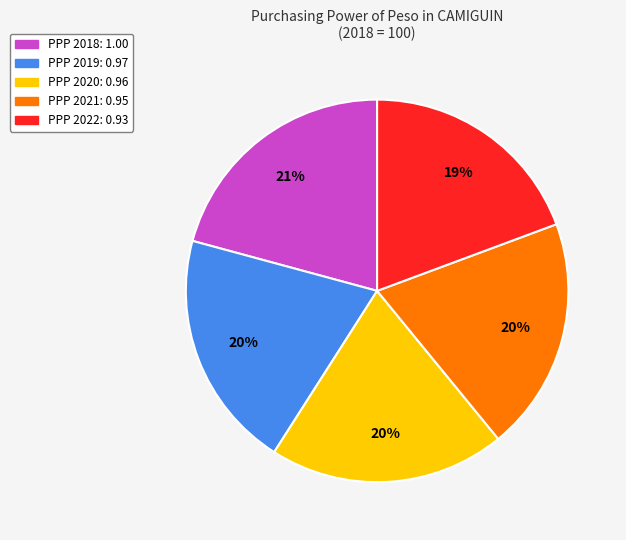

To the nearest percent, what is the average slice percentage?

20%